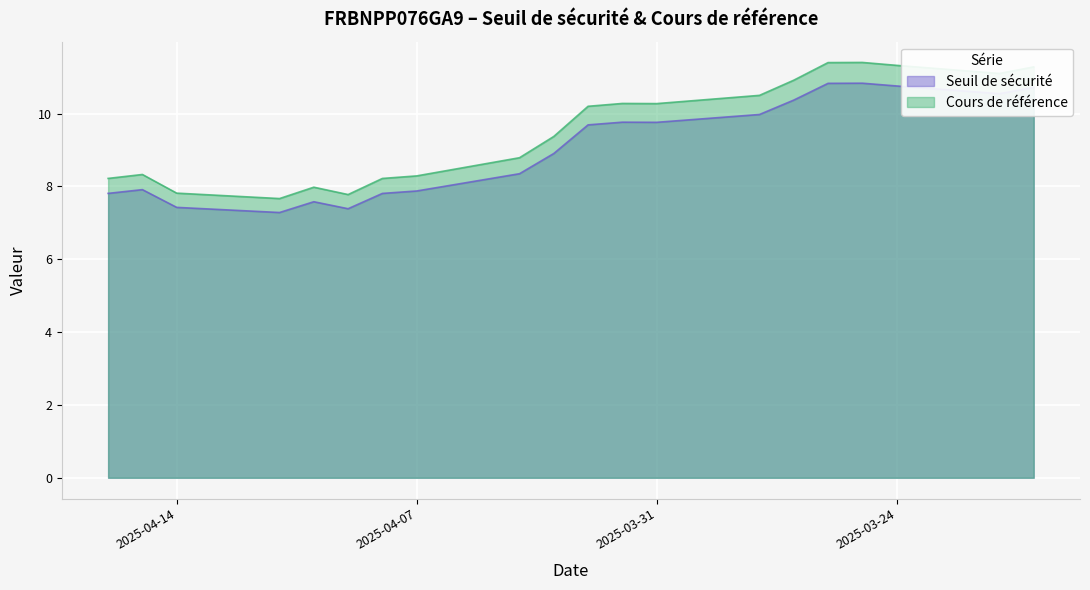

List the series in order of their peak value, lowest first.

Seuil de sécurité, Cours de référence